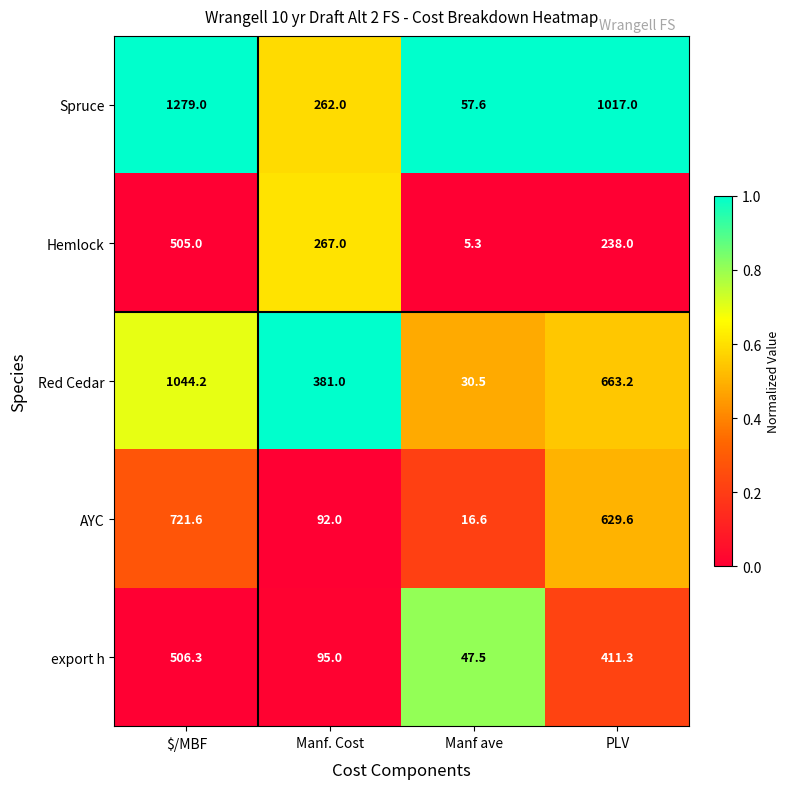

What is the difference between the second highest and minimum values in the Red Cedar series?

632.7